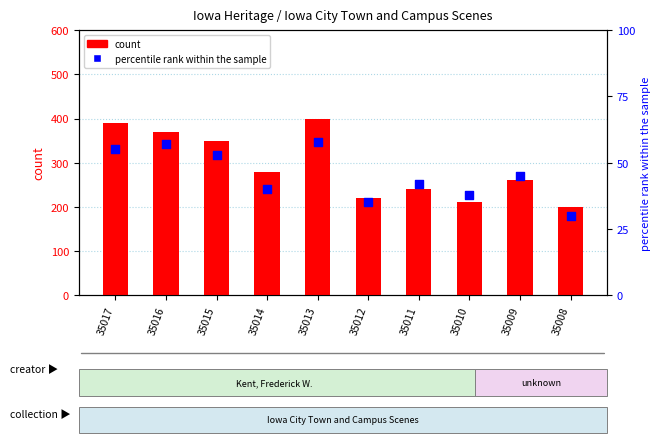

At how many categories does at least one series exceed 397?

1